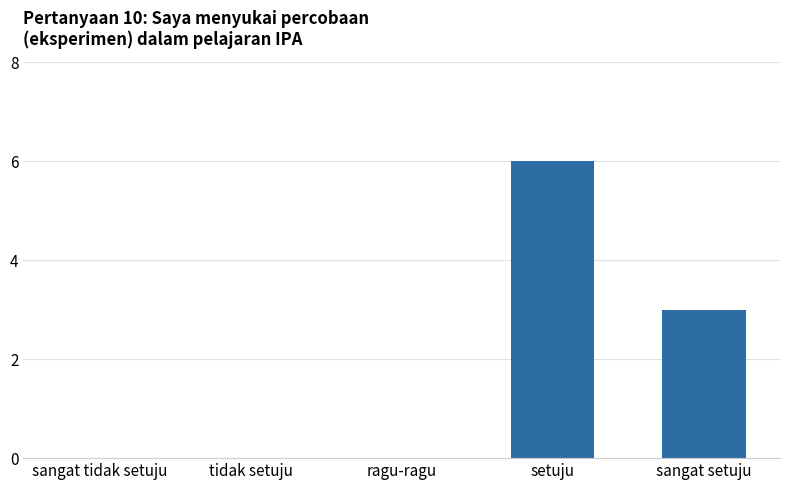

What is the sum of all values?

9